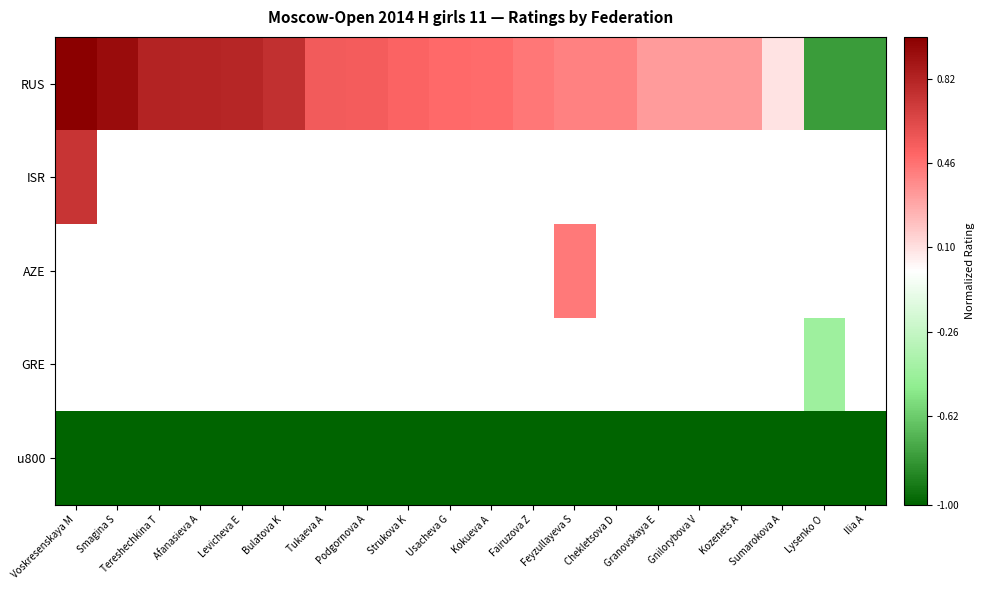

At how many categories does at least one series exceed 0?

18